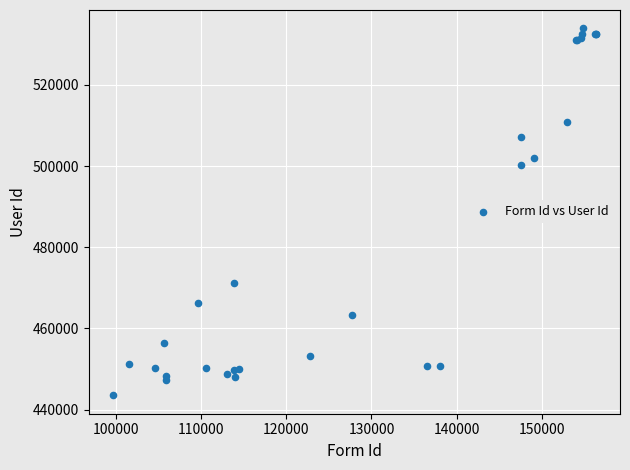

What Y value in the scatter plot is closest to 488715?

500300